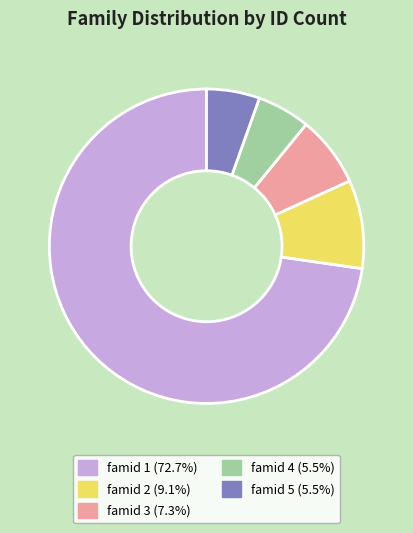

How many segments does this pie chart have?

5